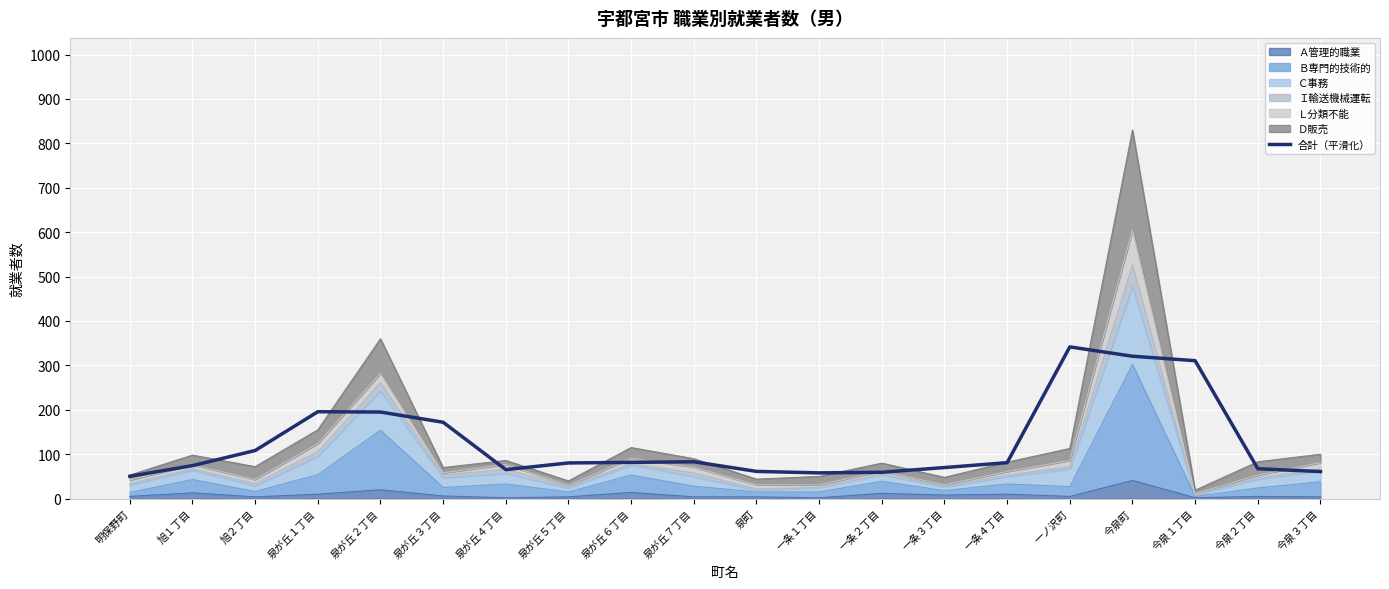

The chart shows a value of 70.0 at 一条３丁目. True or false?

True